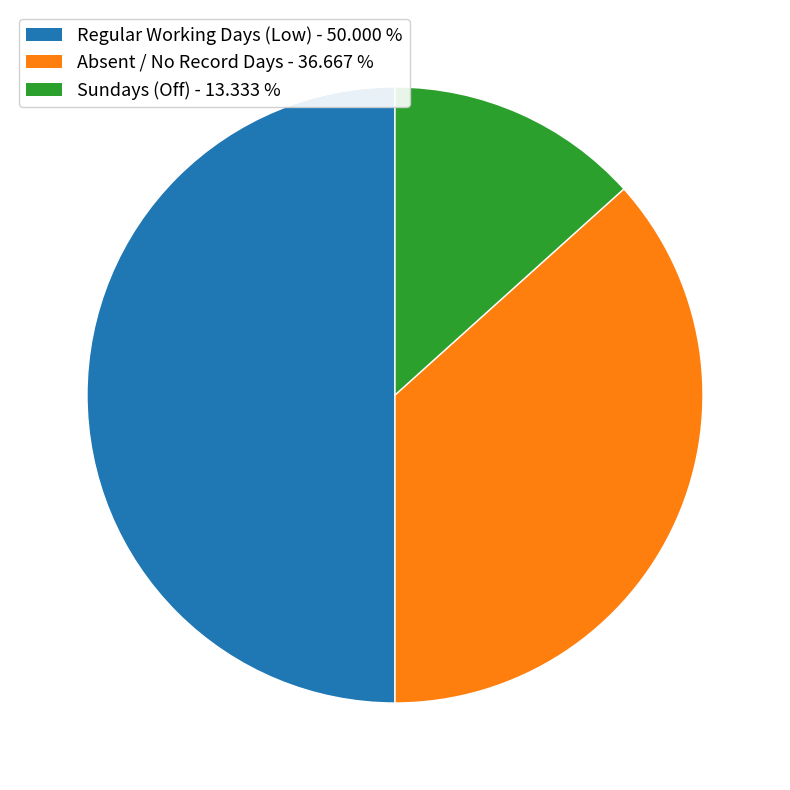

Is there any slice that represents more than half of the pie?

No